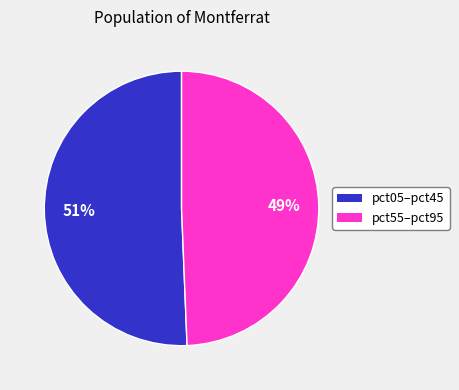

Is there a majority slice in this chart?

Yes